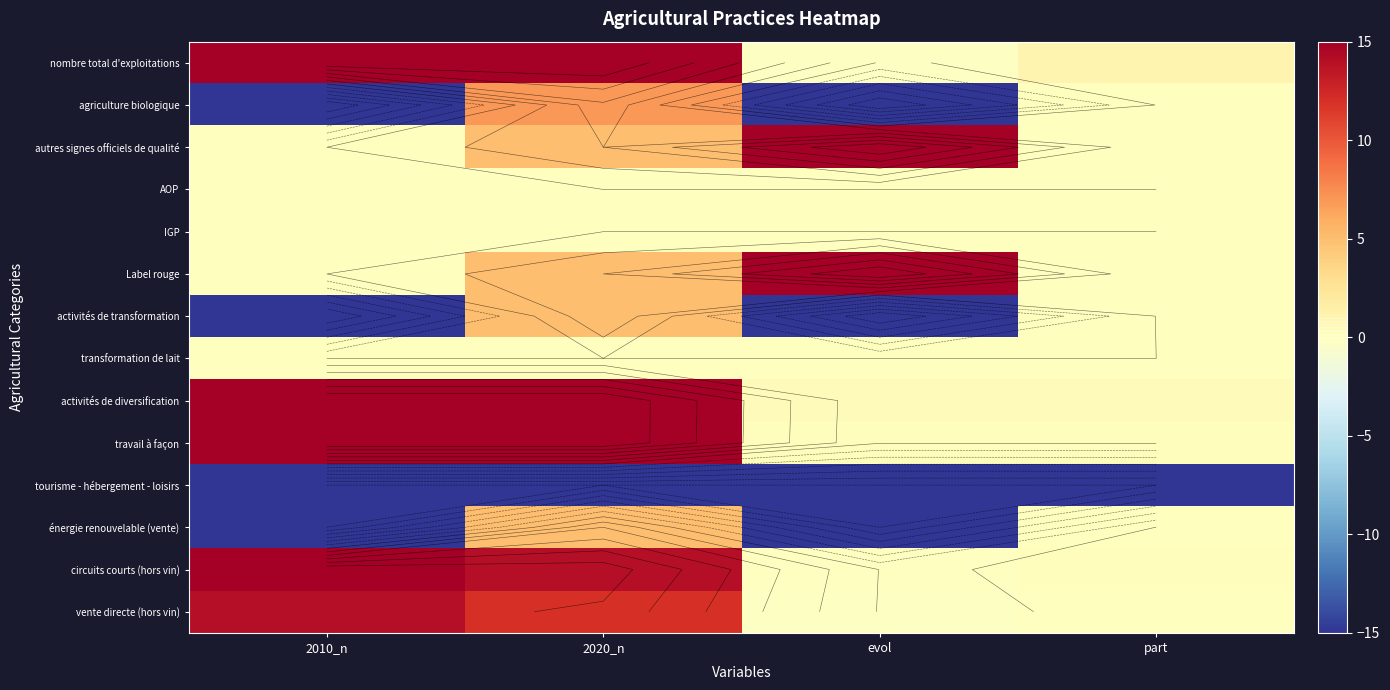

Rank the categories by agriculture biologique value from lowest to highest.

2010_n, evol, part, 2020_n